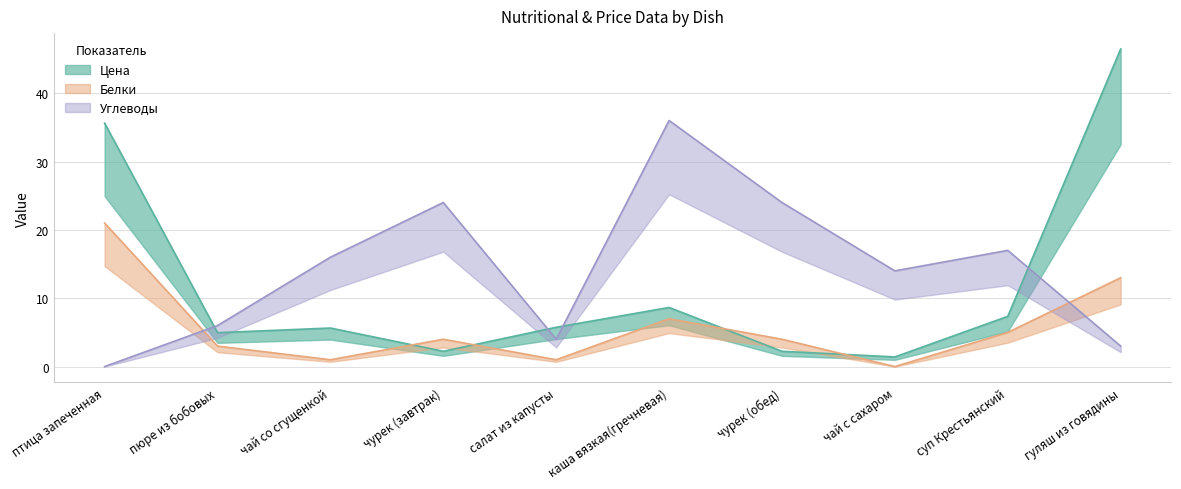

True or false: Белки has more than 1 points higher than both neighbors.

True